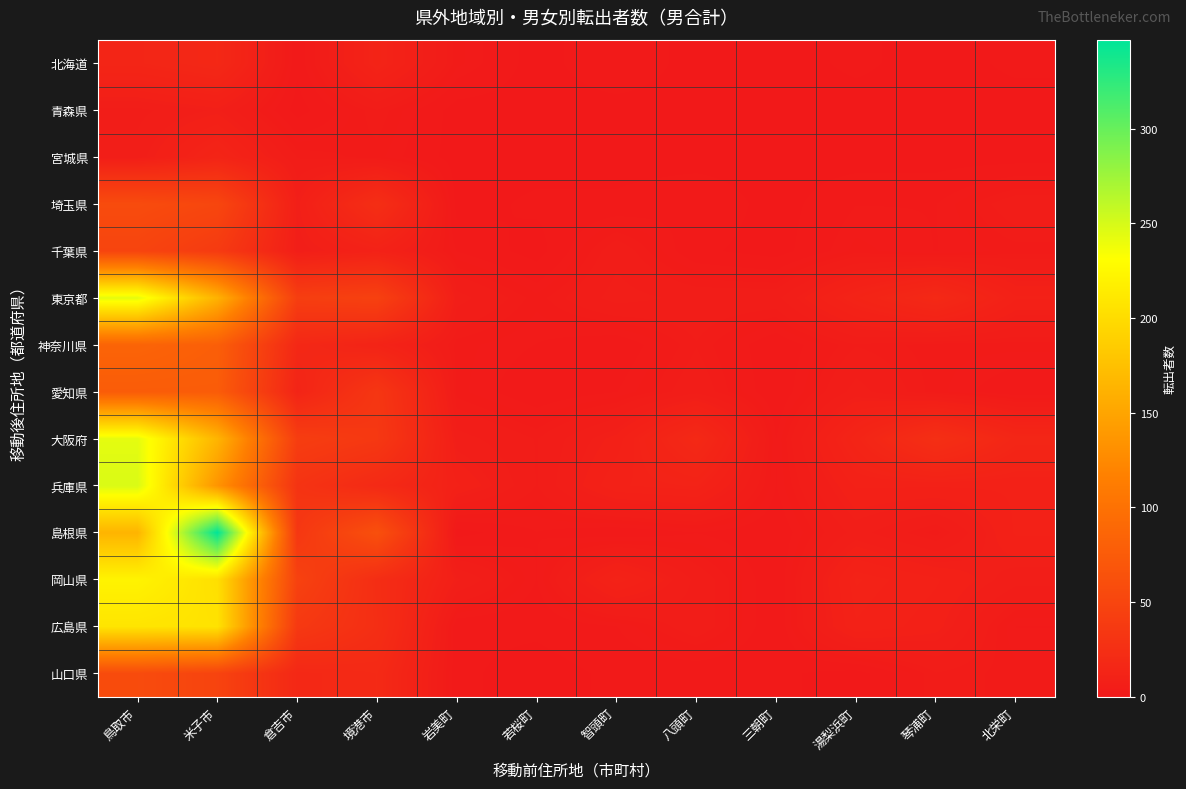

Which category has the lowest value across all series?

若桜町